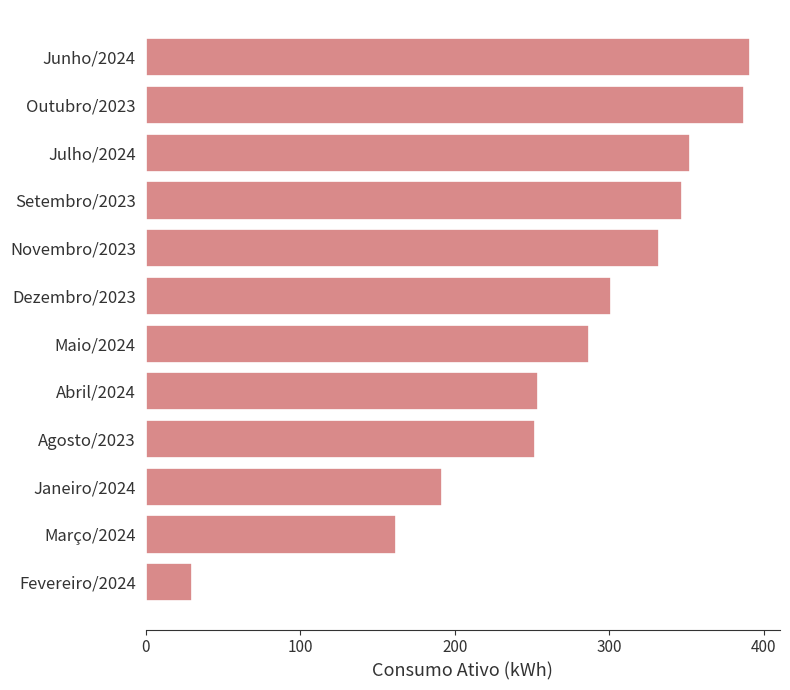

Reading top to bottom, extract all data points from this chart.

391	387	352	347	332	301	287	254	252	192	162	30